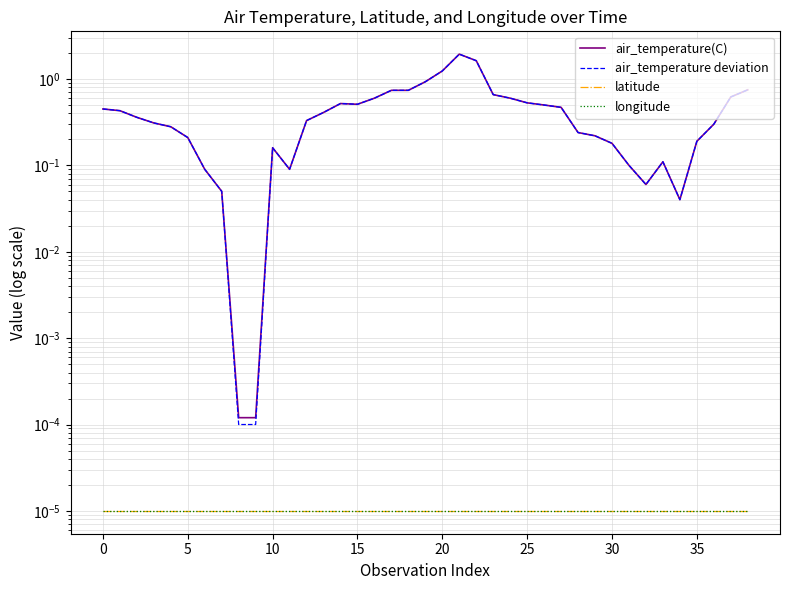

Where is the first local maximum for air_temperature(C)?

10